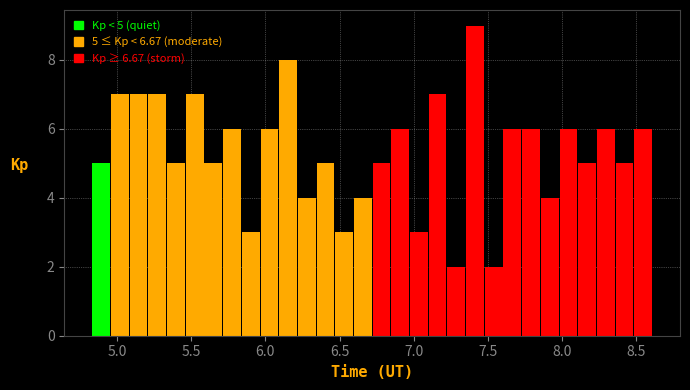

Read against the x-axis, roughly where is the centre of the tallest bar?

7.40